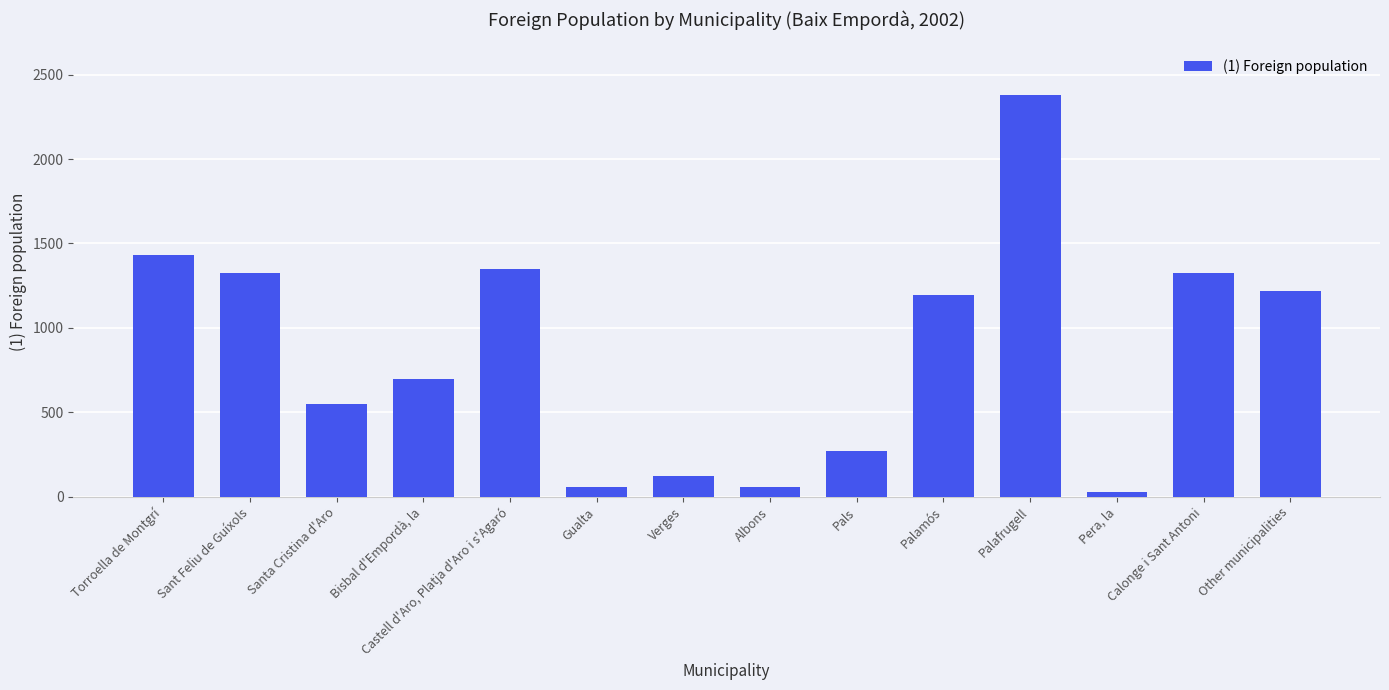

What is the approximate value at Santa Cristina d'Aro, to the nearest 50?

550